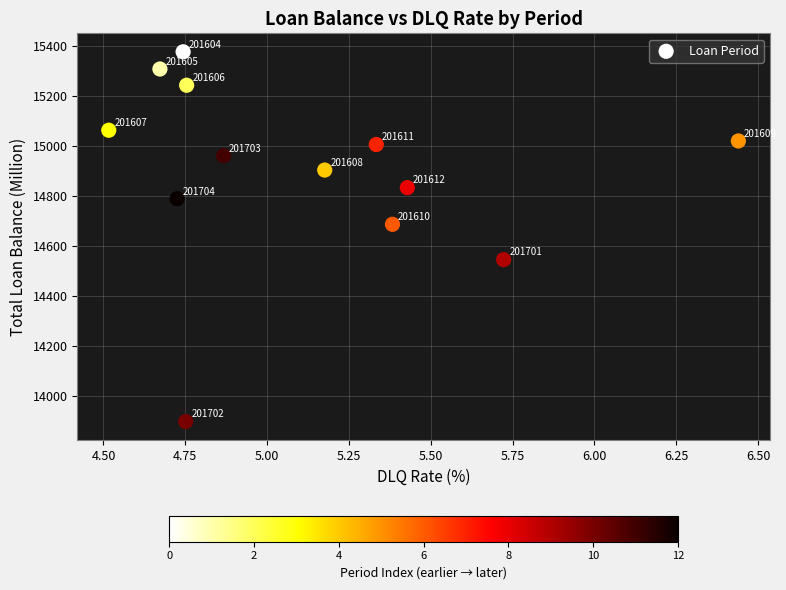

What Y value in the scatter plot is closest to 14637?

14687.3